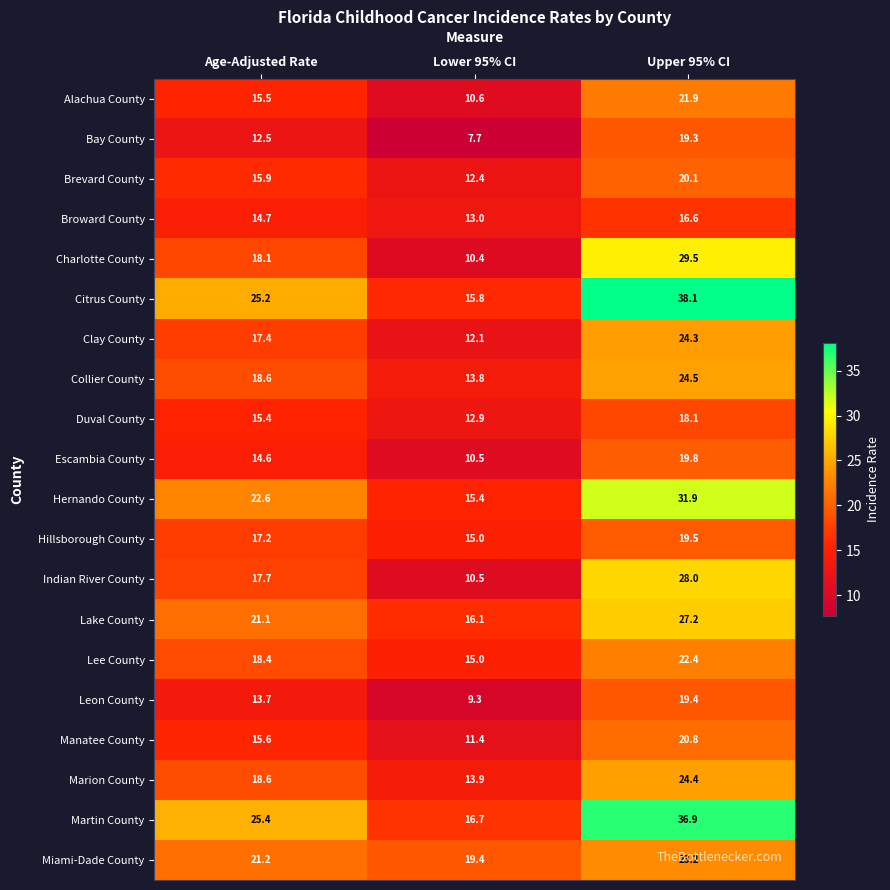

Is it true that Duval County equals 30.4 at Upper 95% CI?

False